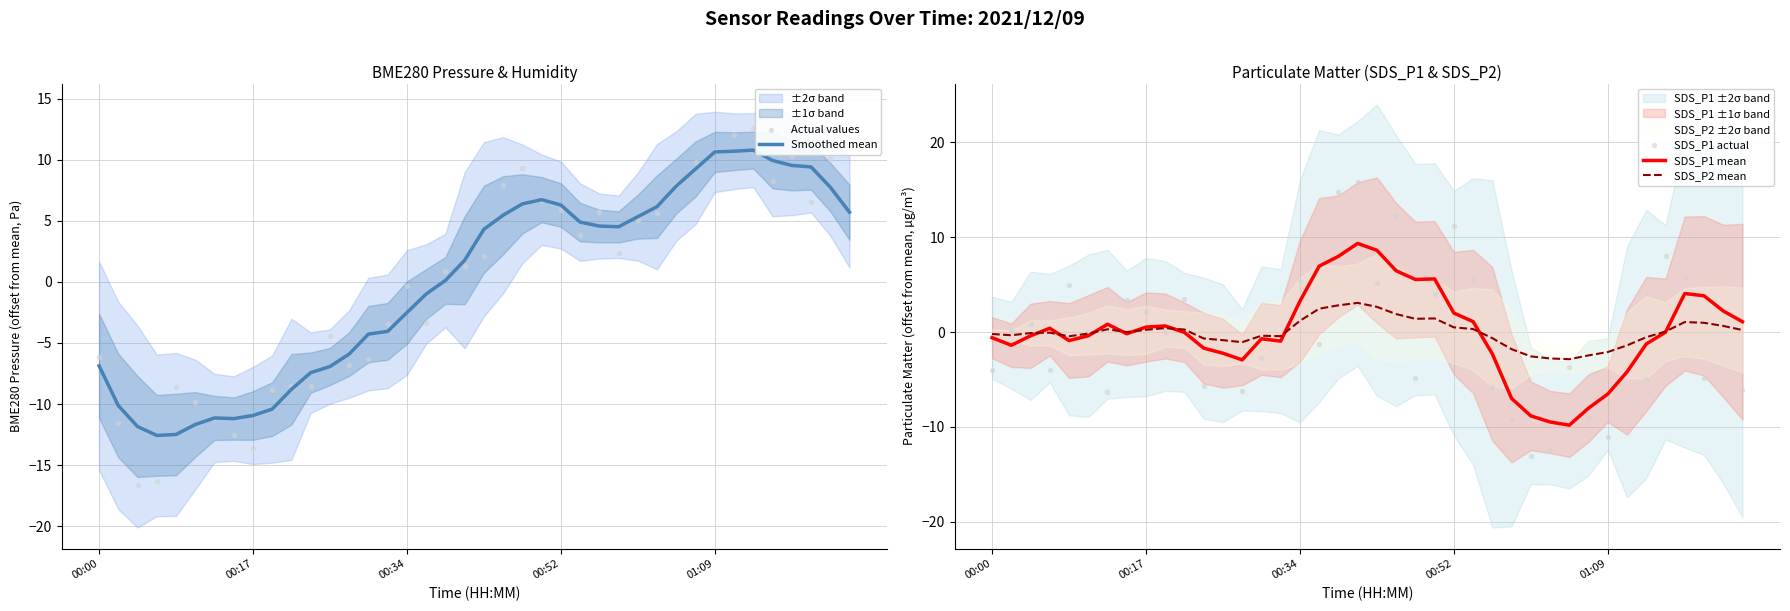

Is it true that SDS_P2 mean equals 1.2 at 00:34?

True